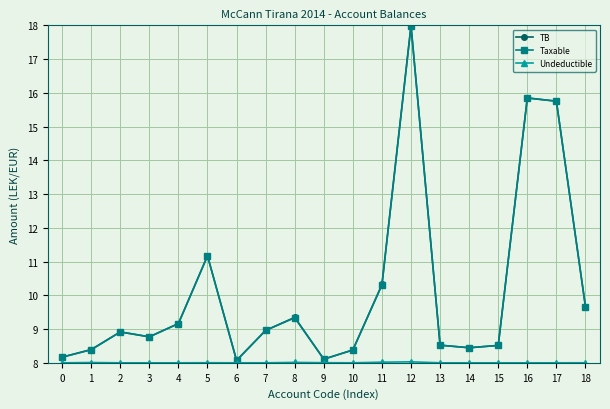

The value of TB at 10 is 8.4. True or false?

True